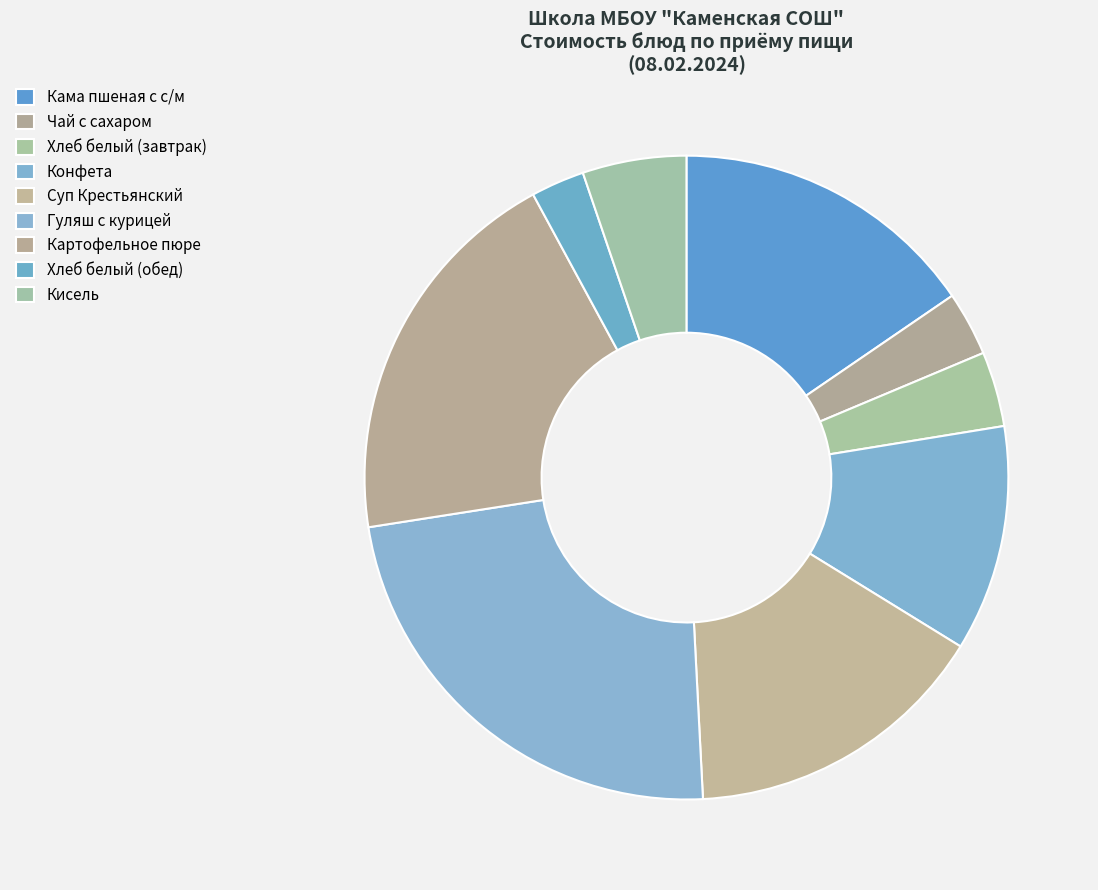

Do Кисель and Чай с сахаром together represent more than half of the pie?

No